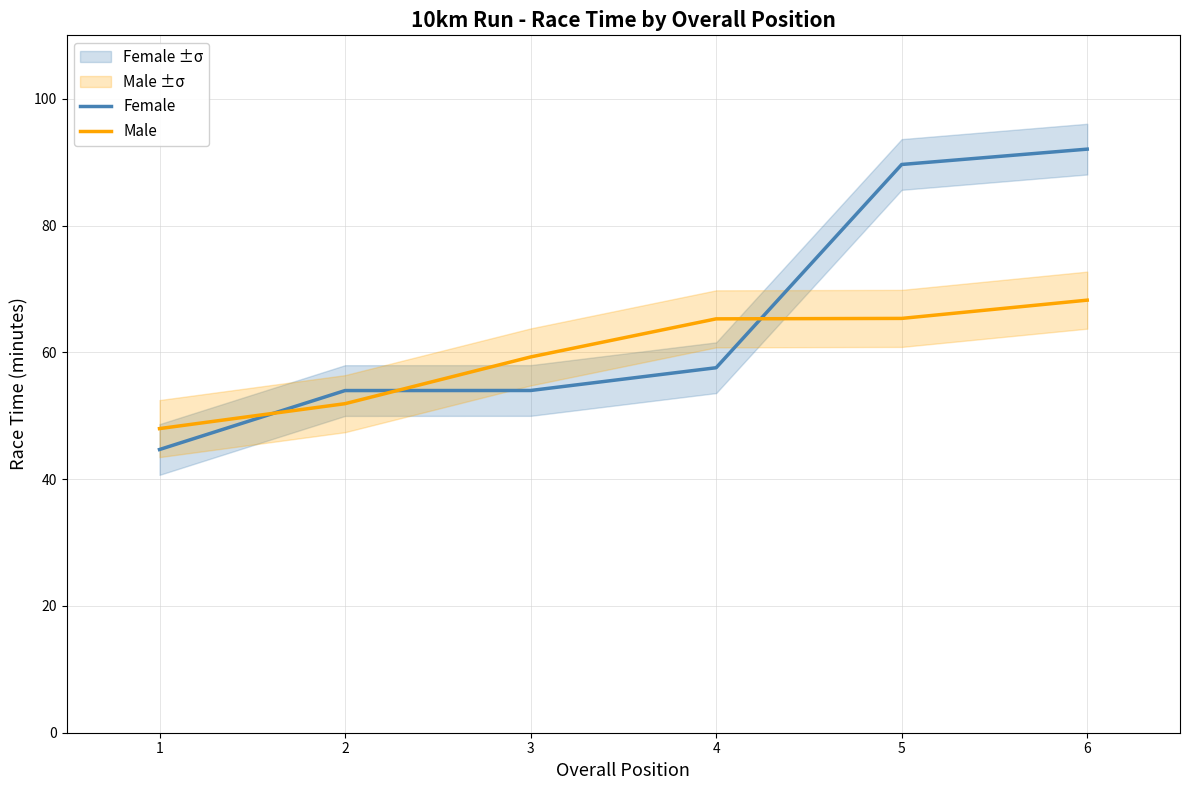

True or false: Female has a value of 64.1 at 6.

False